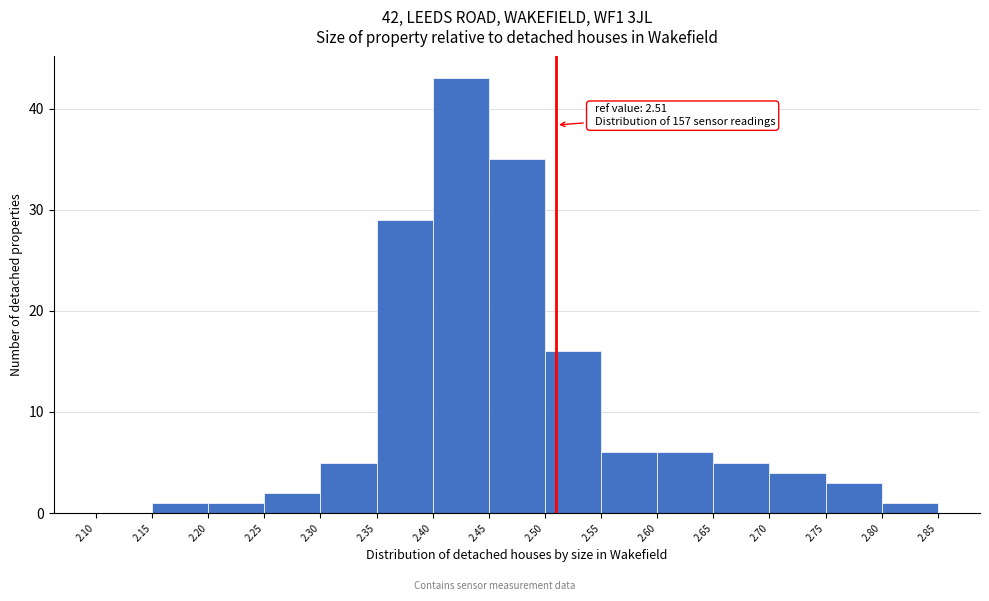

Which range on the x-axis has the tallest bar?

2.40 to 2.45